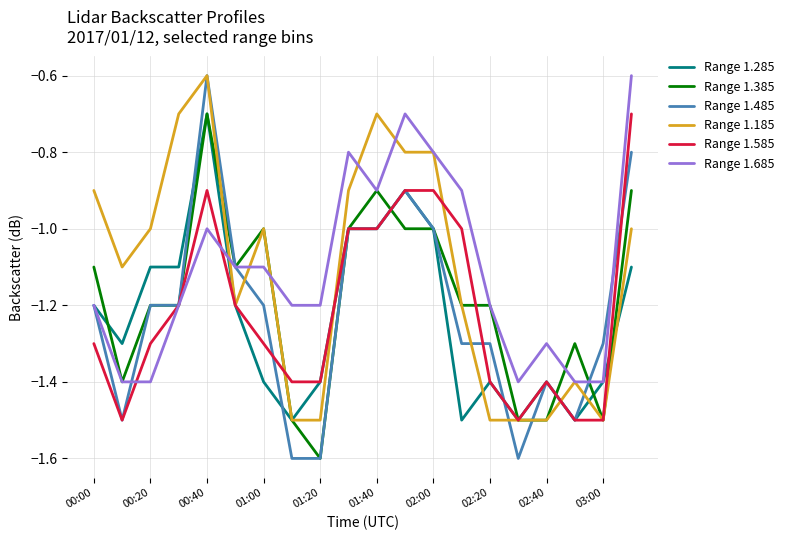

Which series has the widest spread of values?

Range 1.485